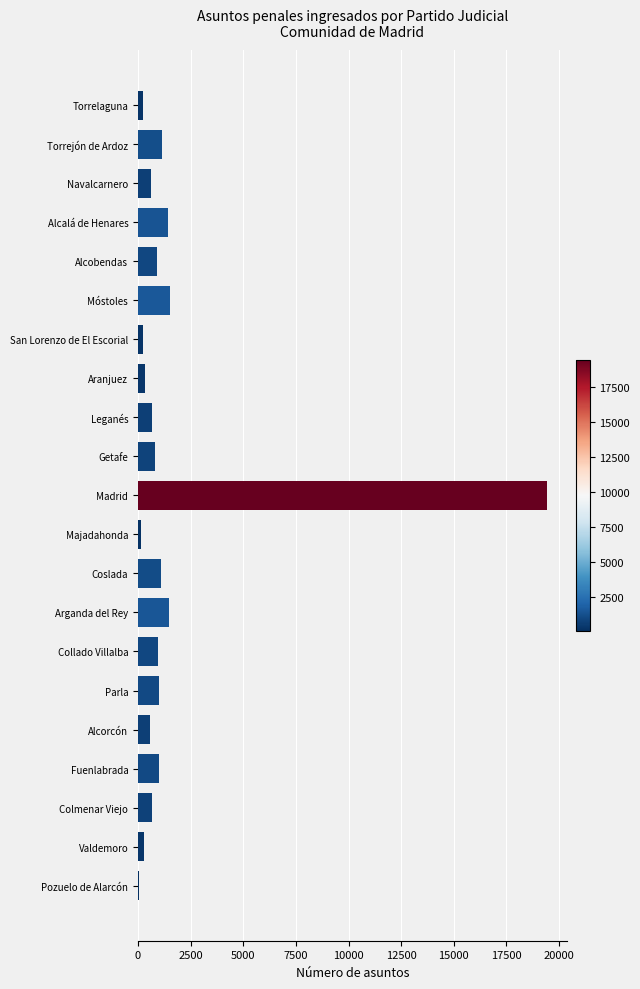

Is it true that the value at Madrid is 19406?

True